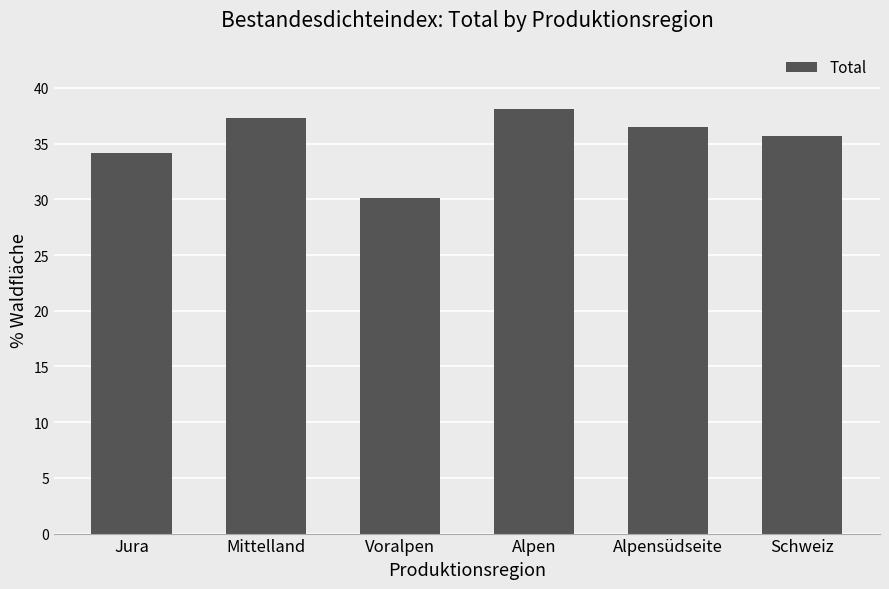

How many data points are above 36?

3